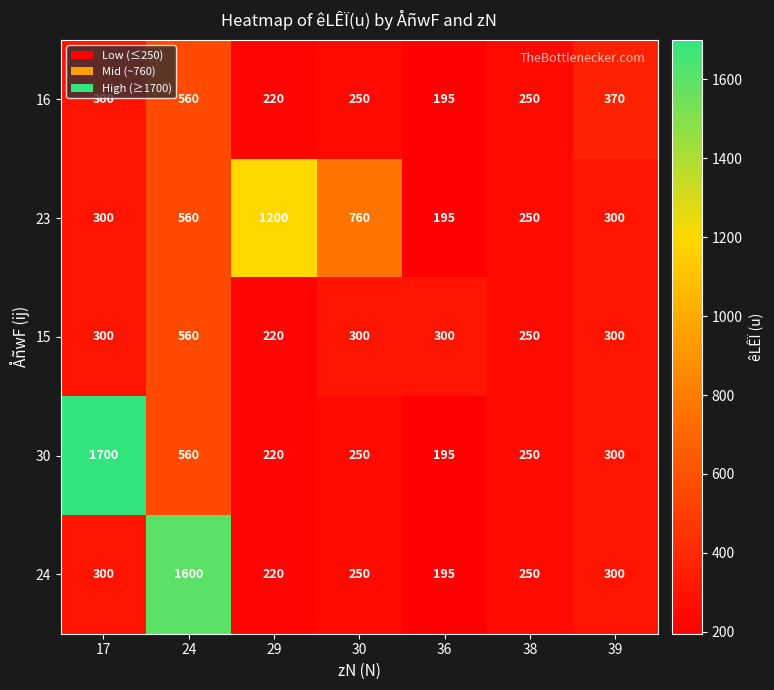

What is the spread (max minus min) of values at 30?

510